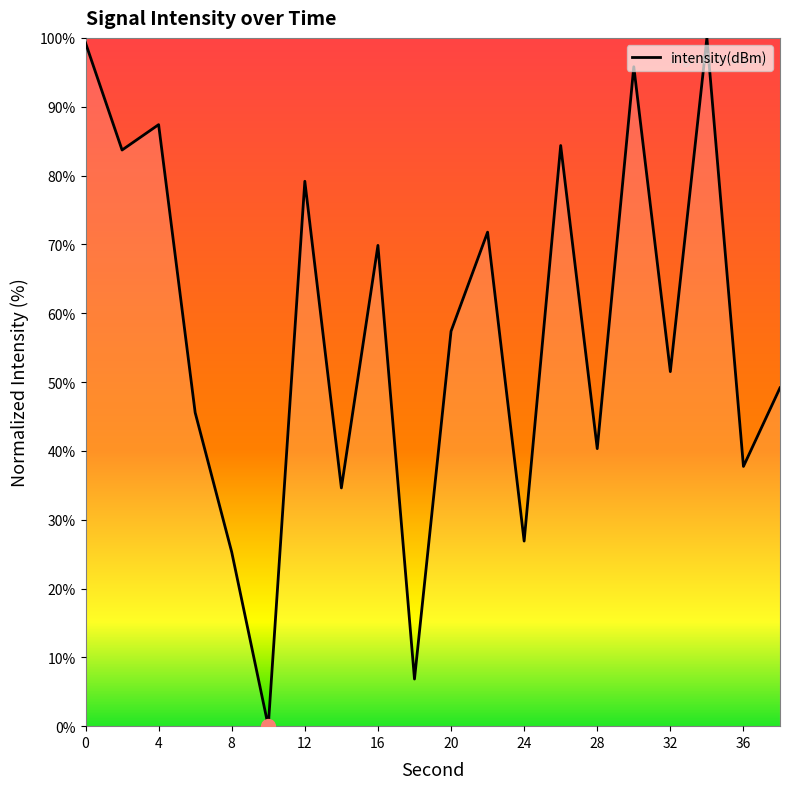

Count the number of data series in this chart.

1